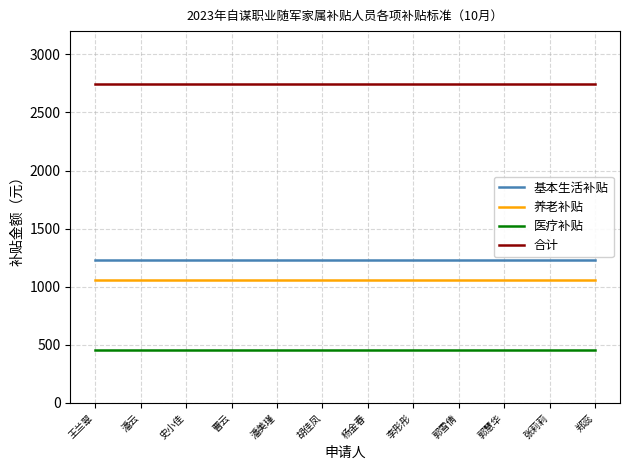

Is the value of 基本生活补贴 at 王兰翠 greater than the value of 合计 at 张莉莉?

No